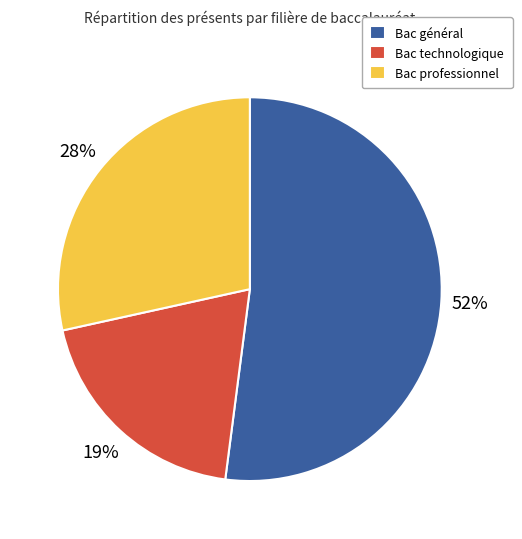

To the nearest percent, what percentage of the pie is Bac professionnel?

28%